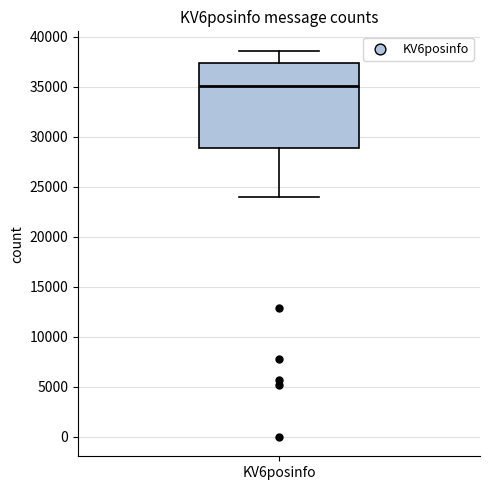

Where is the lower edge of the box for KV6posinfo on the y-axis? The values are not printed on the chart, so give them approximately, as read against the axis.

29000